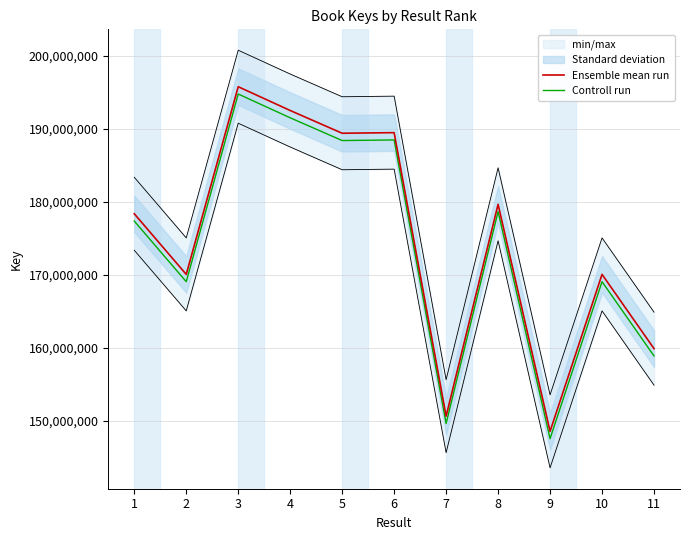

True or false: Controll run has a value of 261764645 at 7.

False